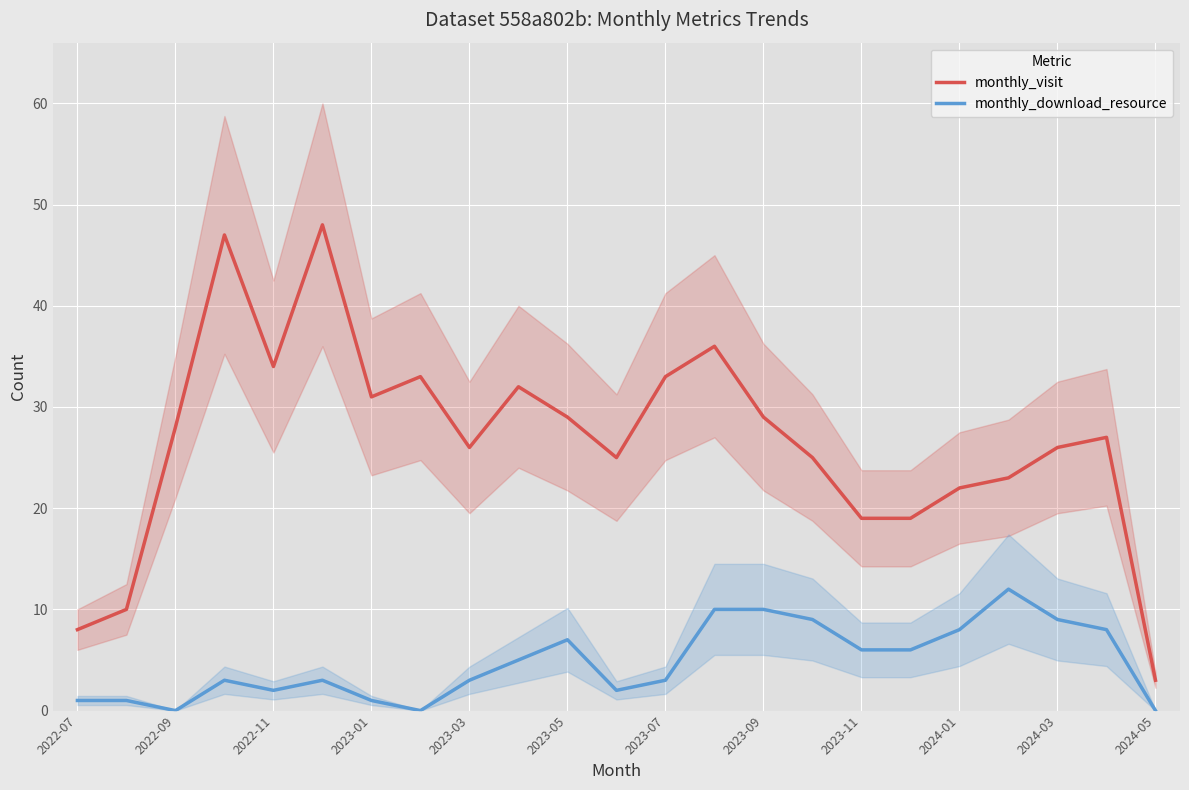

What is the difference between the monthly_download_resource values at 2023-05 and 2022-09?

7